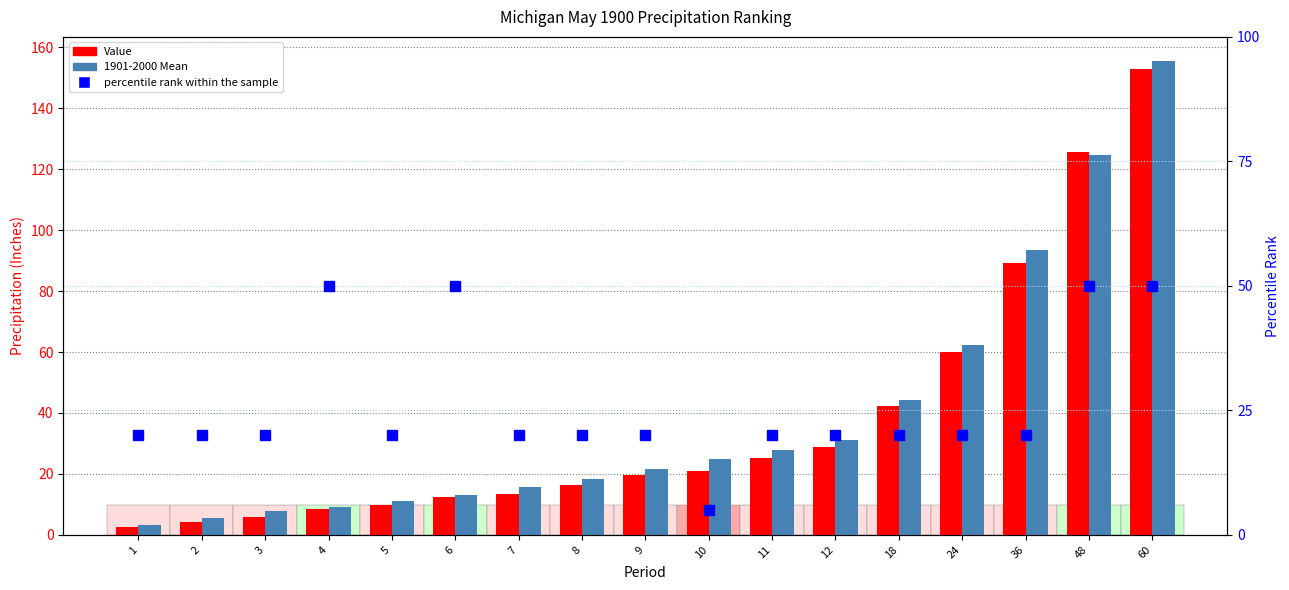

What is the smallest value displayed?

2.4